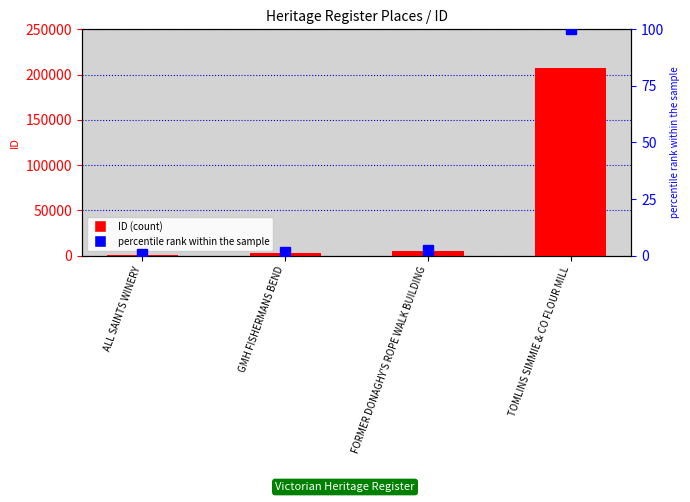

What position from the left is FORMER DONAGHY'S ROPE WALK BUILDING?

3